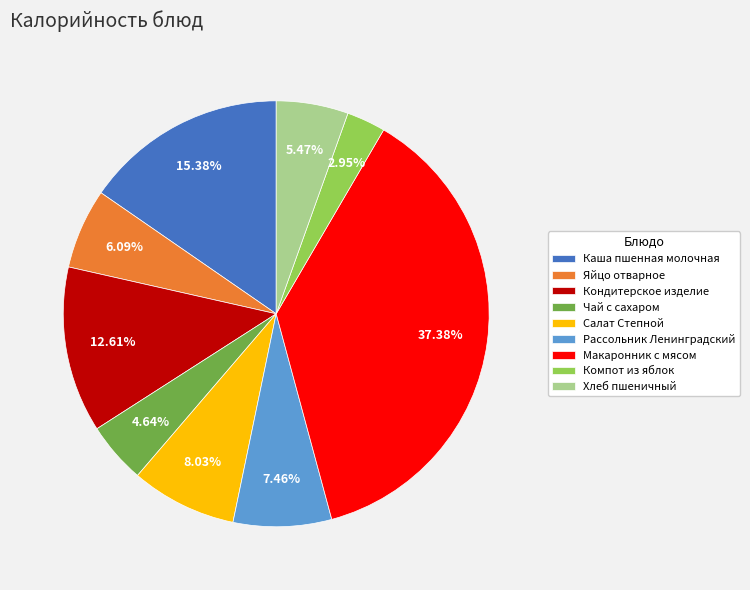

How many slices are in this pie chart?

9